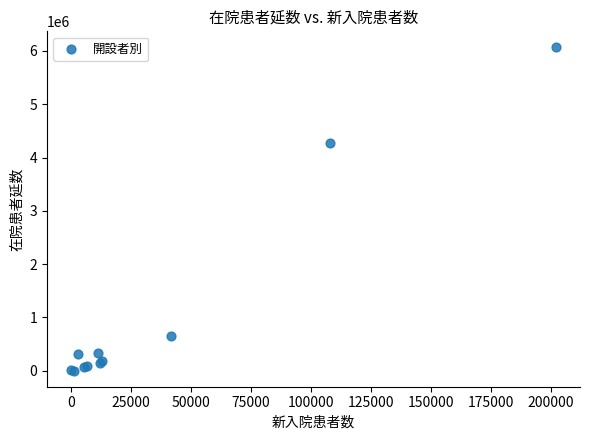

What Y value in the scatter plot is closest to 3034221?

4266213